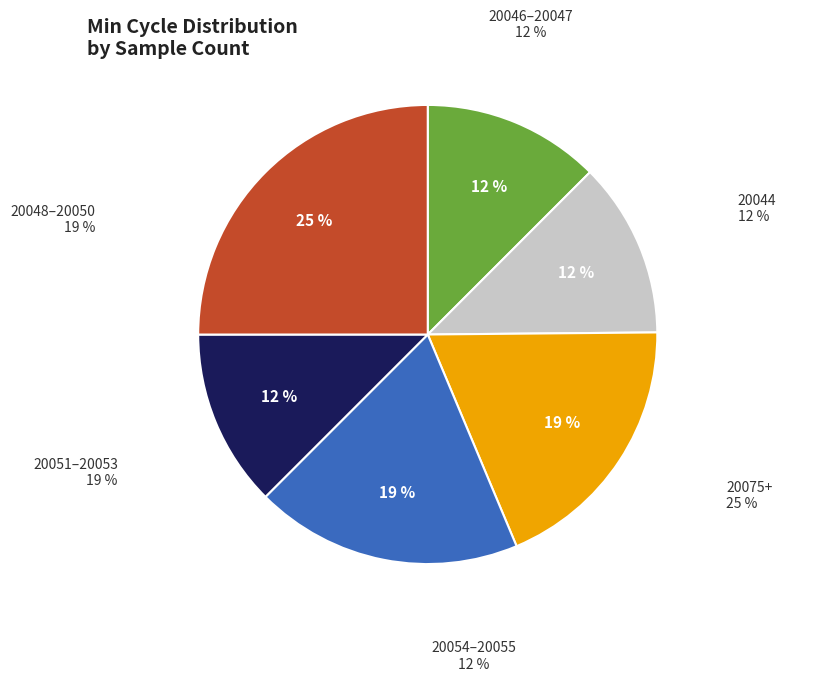

The 20075+ slice represents 25% of the pie. True or false?

True